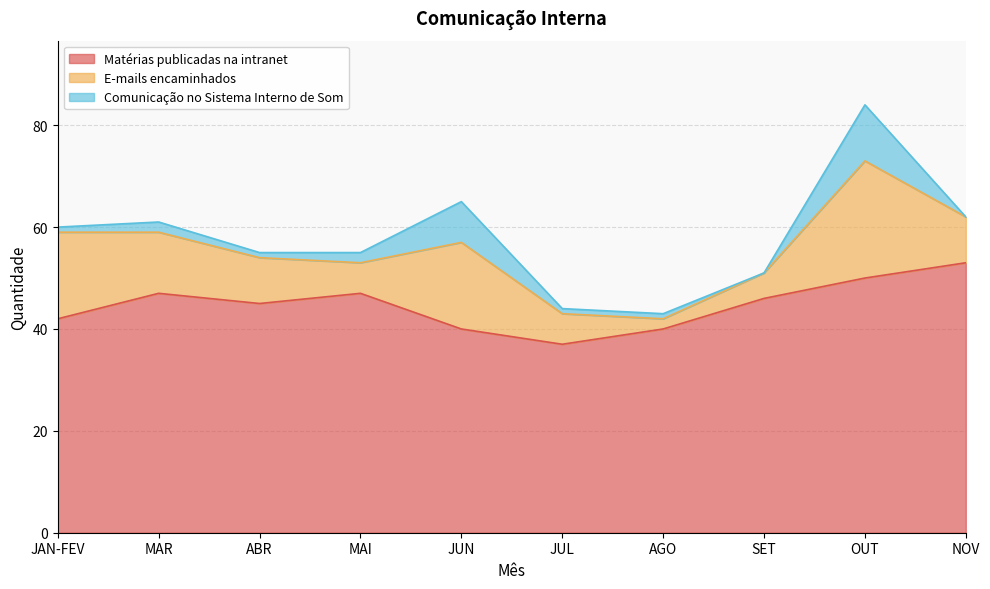

What is the spread (max minus min) of values at AGO?

39